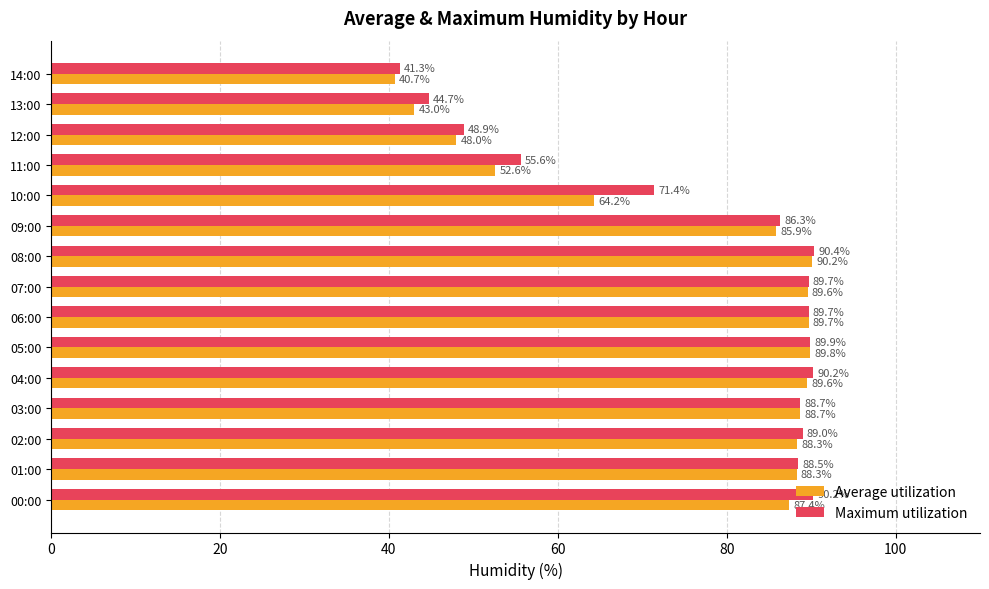

The value of Maximum utilization at 07:00 is 89.7. True or false?

True